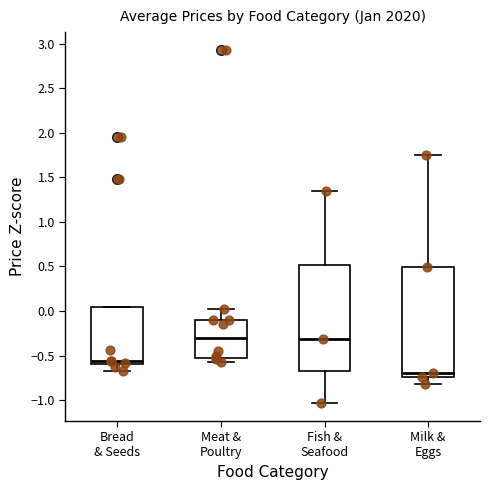

Reading left to right, transcribe this box plot: for each box, give where its median line is, the range the box spans, and where its two whiskers end, as read against the y-axis. The values are not printed on the chart, so give them approximately, as read against the axis.

Bread & Seeds: median -0.55, box -0.60 to 0.05, whiskers -0.65 to 0.05
Meat & Poultry: median -0.30, box -0.50 to -0.10, whiskers -0.55 to 0.00
Fish & Seafood: median -0.30, box -0.70 to 0.50, whiskers -1.05 to 1.35
Milk & Eggs: median -0.70, box -0.75 to 0.50, whiskers -0.80 to 1.75